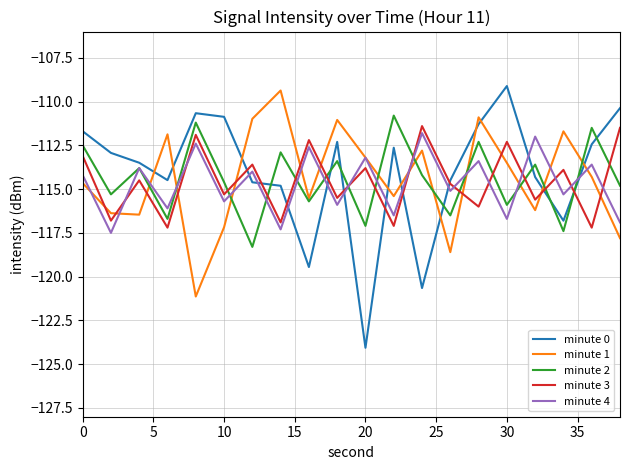

What are all the series names shown in the legend?

minute 0, minute 1, minute 2, minute 3, minute 4